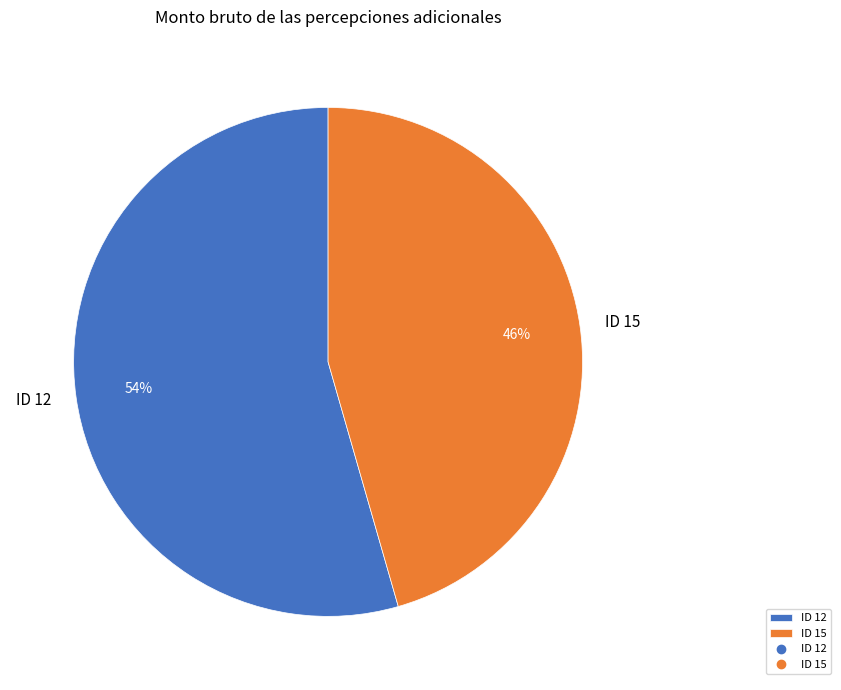

Which slice is the largest?

ID 12